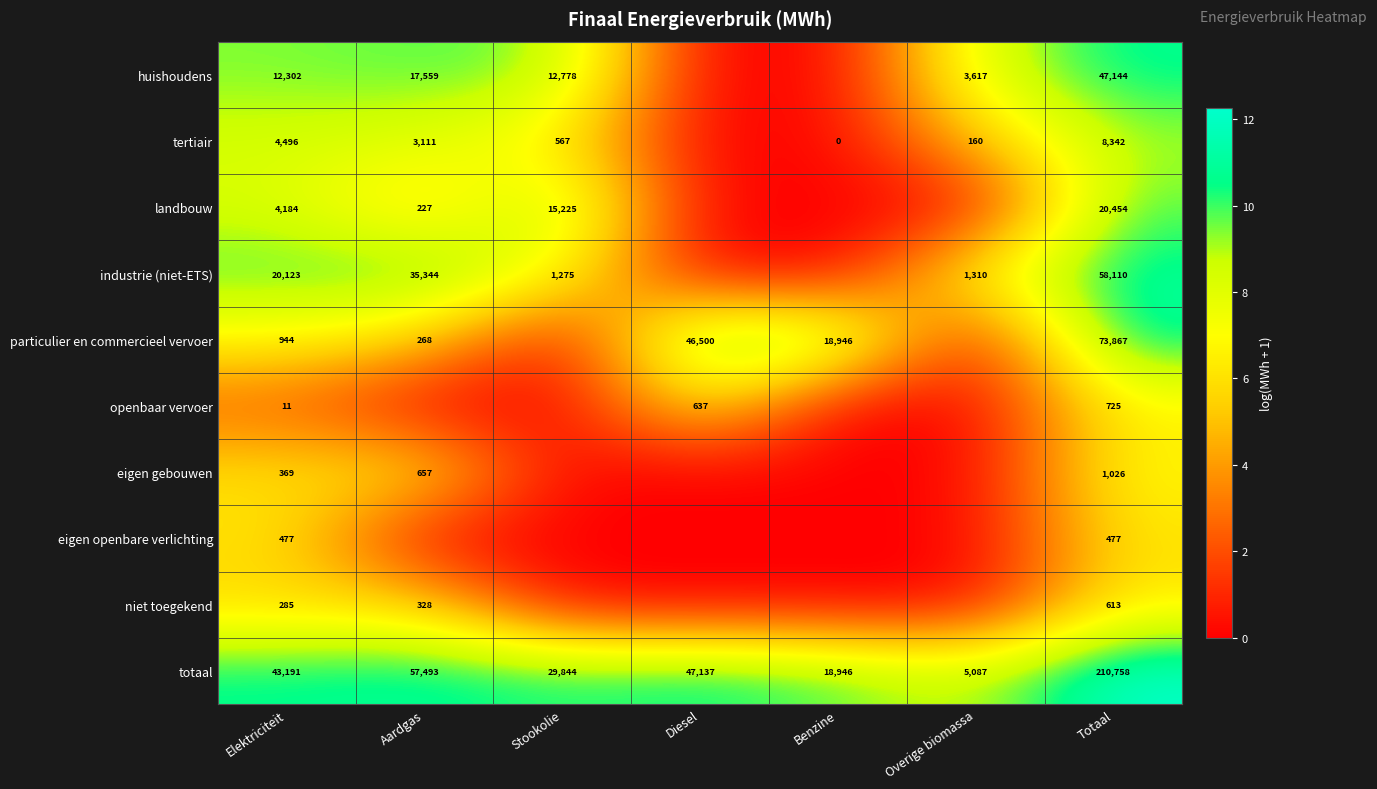

Count the number of categories in the chart.

7